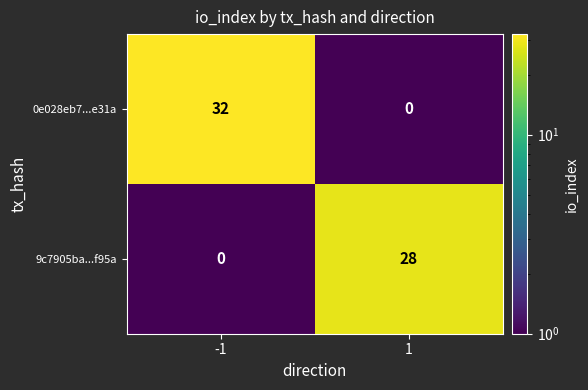

List the series in order of their peak value, lowest first.

9c7905ba...f95a, 0e028eb7...e31a